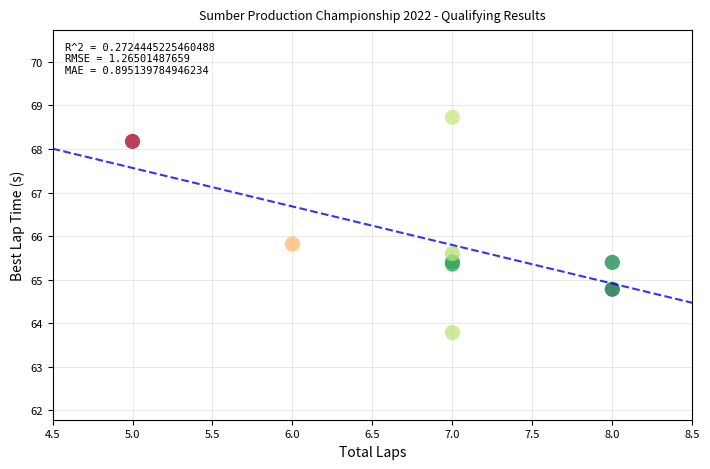

What Y value in the scatter plot is closest to 66?

65.8